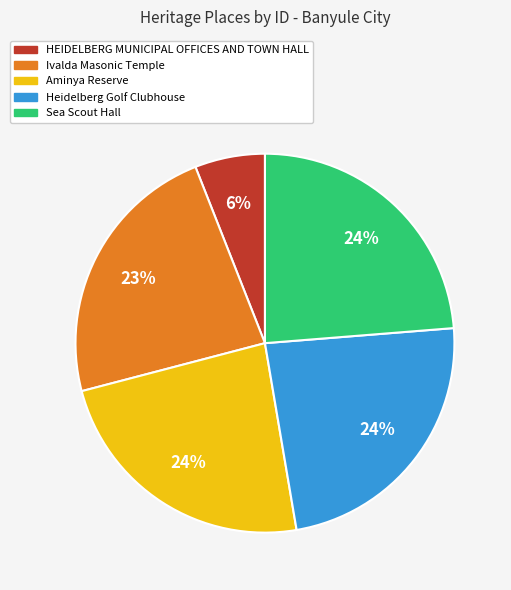

The Sea Scout Hall slice represents 30% of the pie. True or false?

False